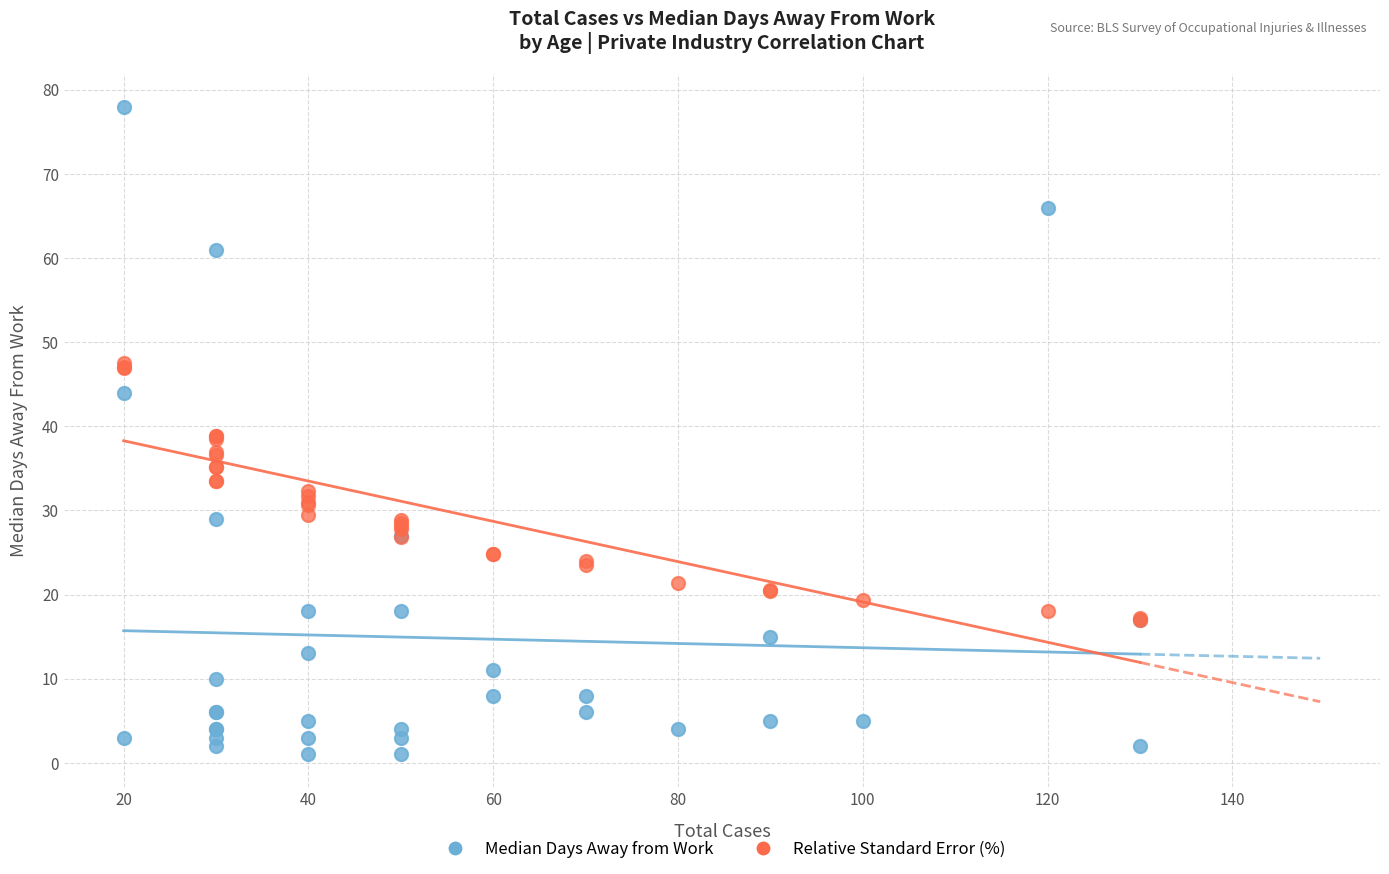

Which series has the widest spread of Y values?

Median Days Away from Work